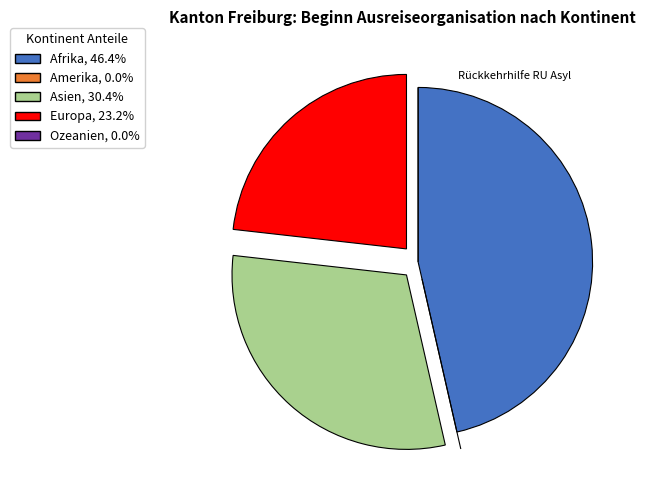

Does any single category account for the majority?

No